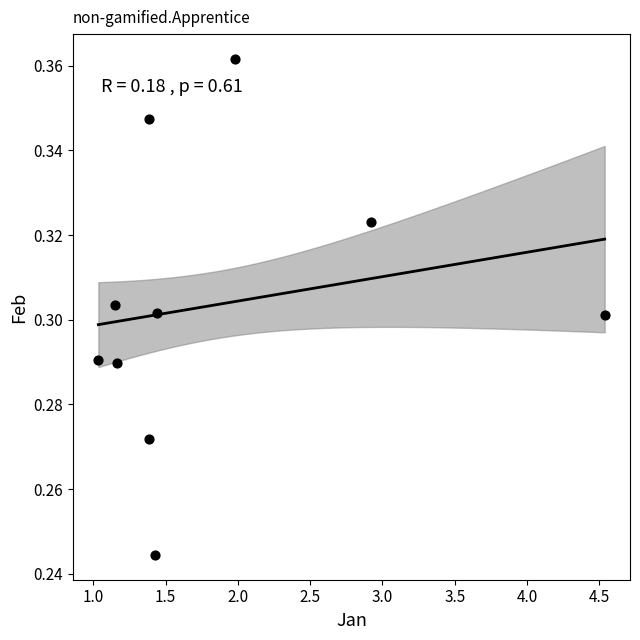

What is the range of X values (max minus min)?

3.5